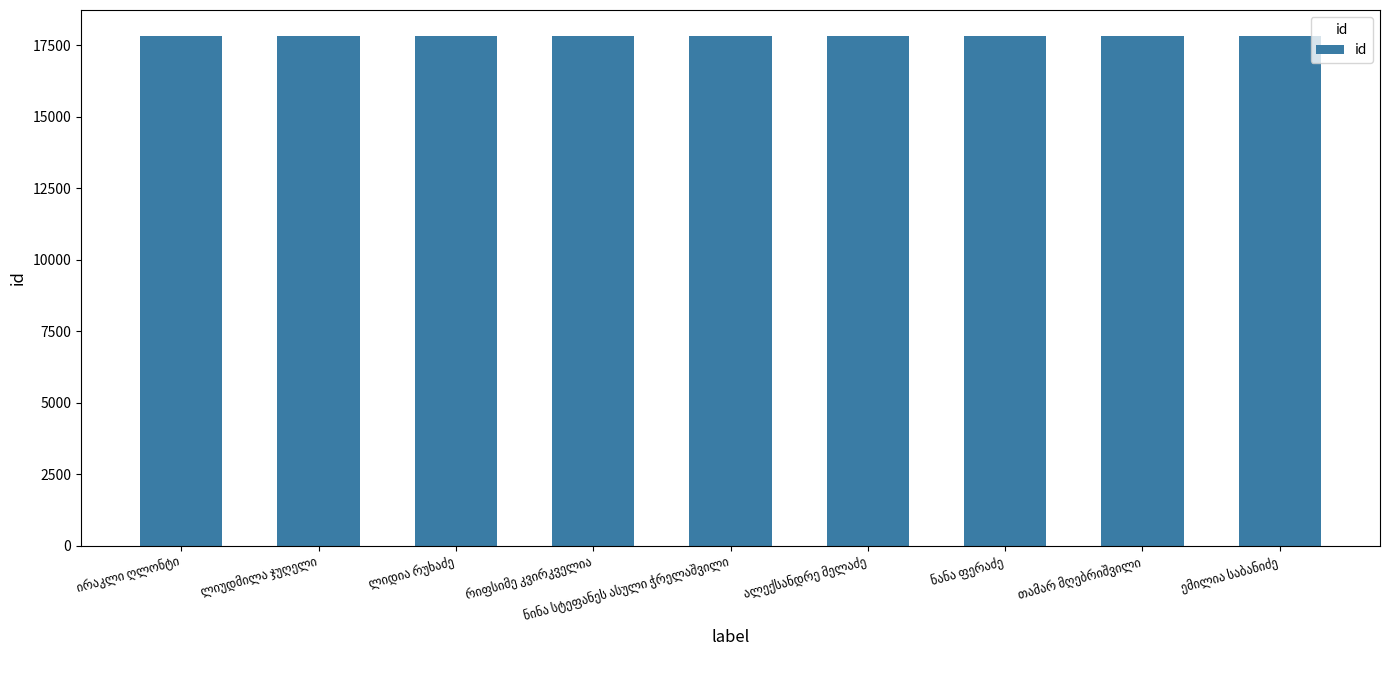

What is the value of the 1st bar from the left?

17837